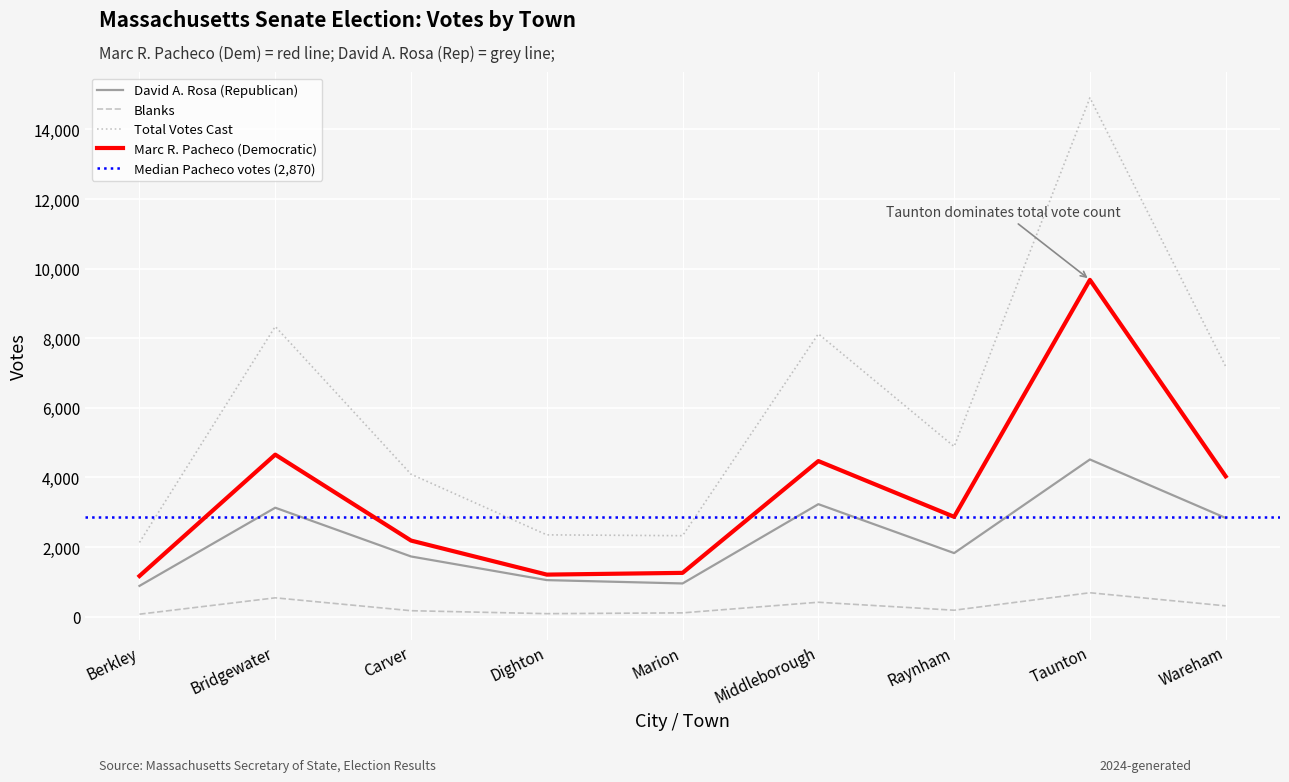

What is the sum of all David A. Rosa (Republican) values?

20174